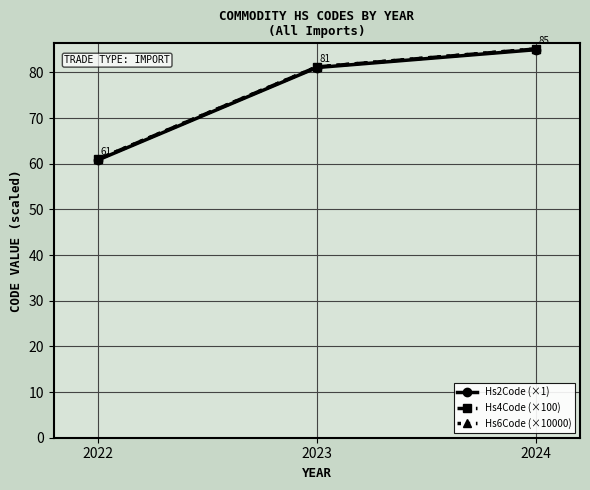

The Hs6Code (×10000) series shows 31.9 at 2023. True or false?

False